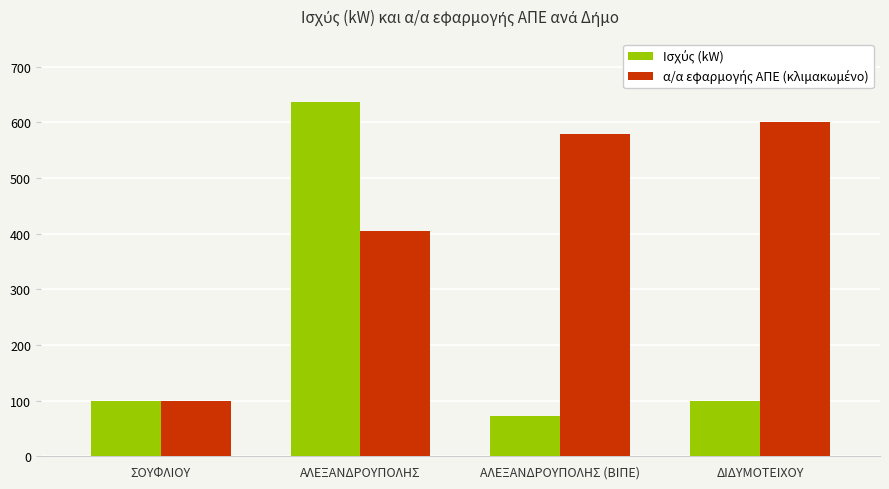

Which category has the highest value across all series?

ΑΛΕΞΑΝΔΡΟΥΠΟΛΗΣ